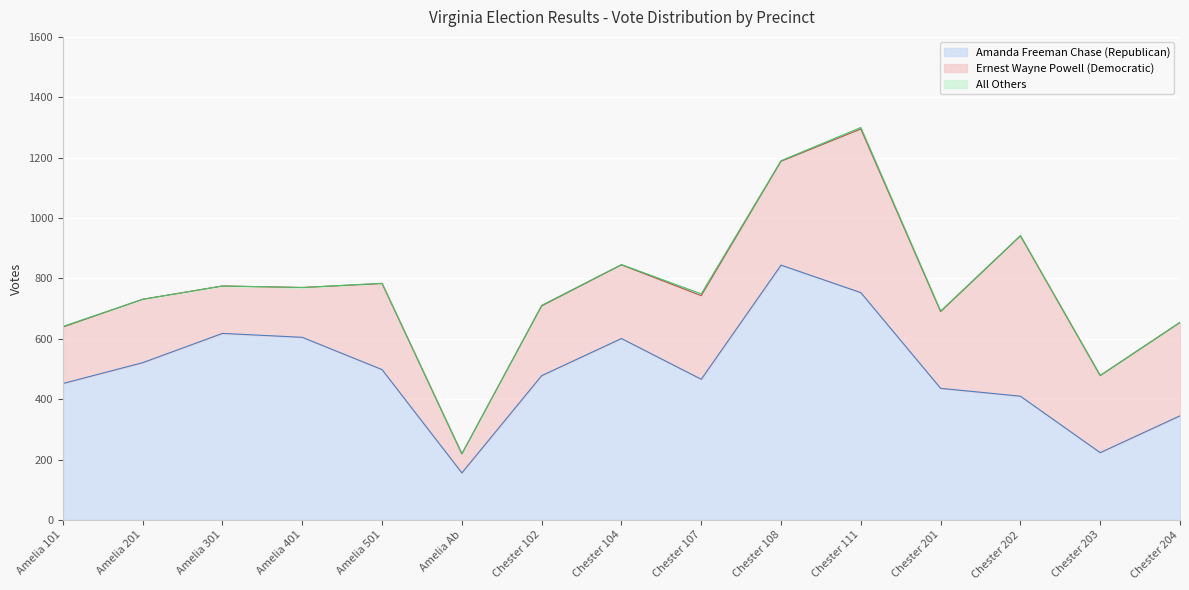

How many values in the Ernest Wayne Powell (Democratic) series exceed 254?

7